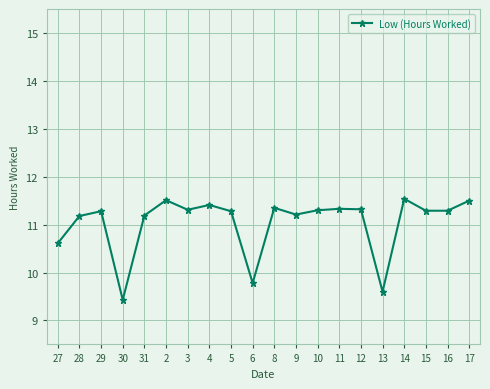

What is the greatest value displayed?

11.5